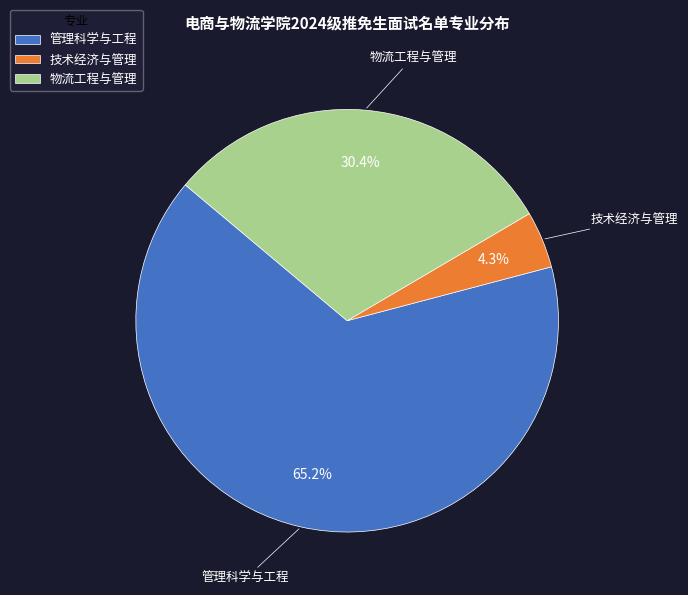

Which slice is the largest?

管理科学与工程